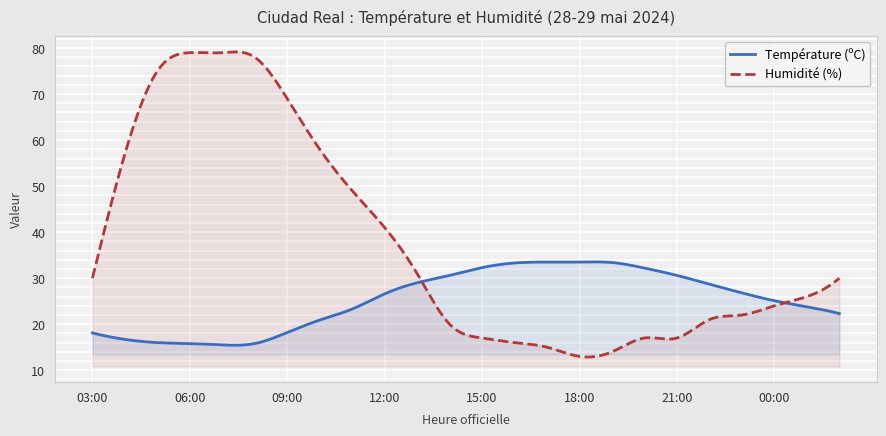

Read the Humidité (%) value at 22:00.

21.0